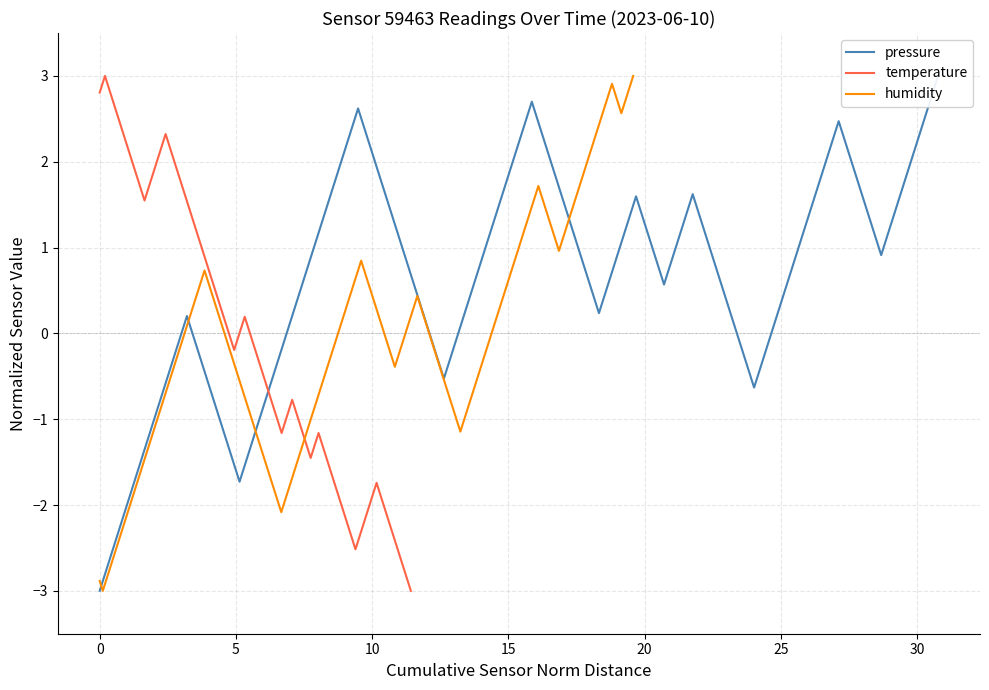

What are all the series names shown in the legend?

pressure, temperature, humidity